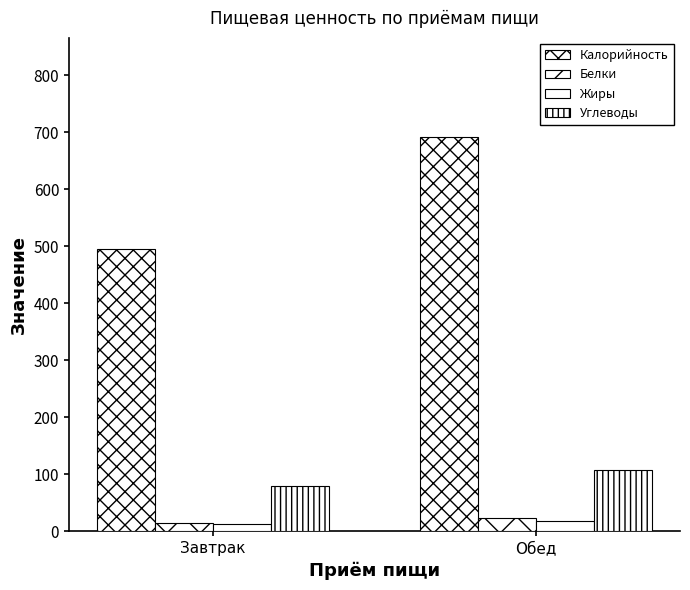

What is the sum of all Калорийность values?

1187.1